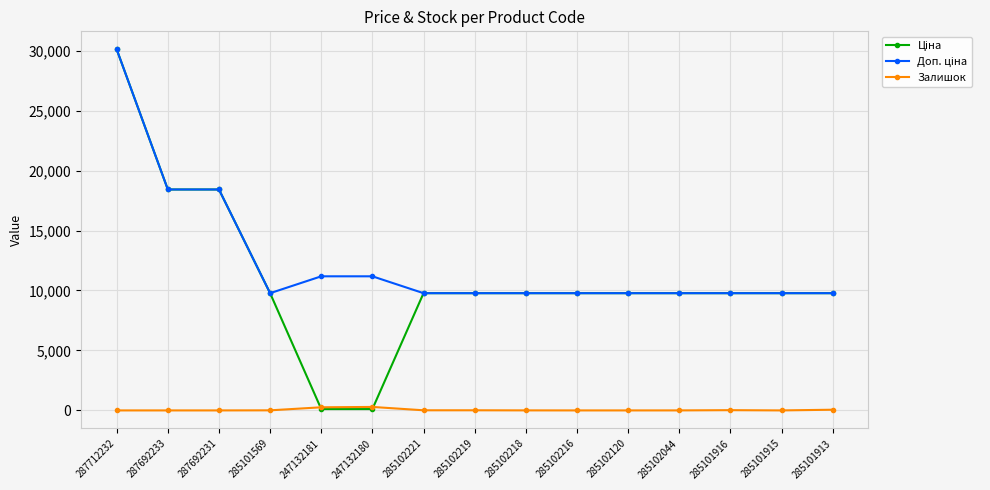

The value of Залишок at 287712232 is 0.0. True or false?

True